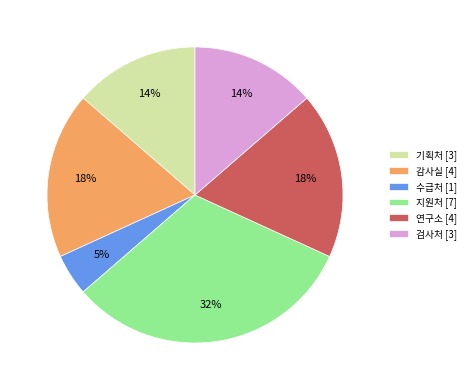

The 기획처 [3] slice represents 14% of the pie. True or false?

True